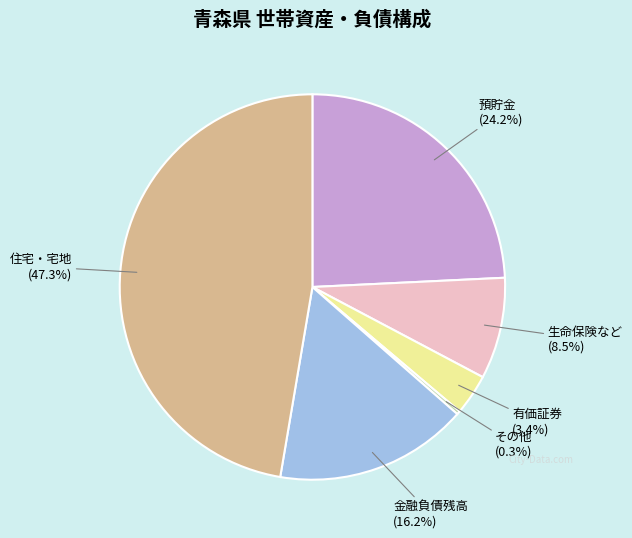

Combined, do 生命保険など and 金融負債残高 account for over 50%?

No